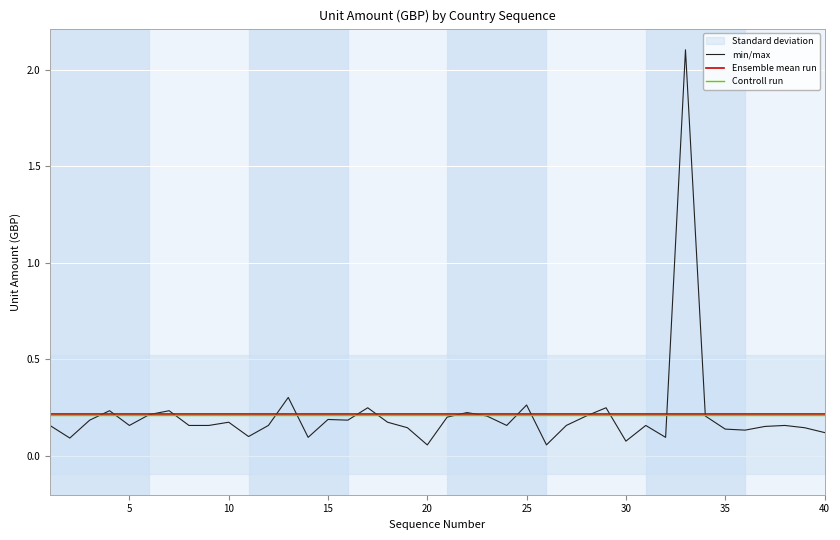

The Ensemble mean run series shows 0.2 at 15. True or false?

True